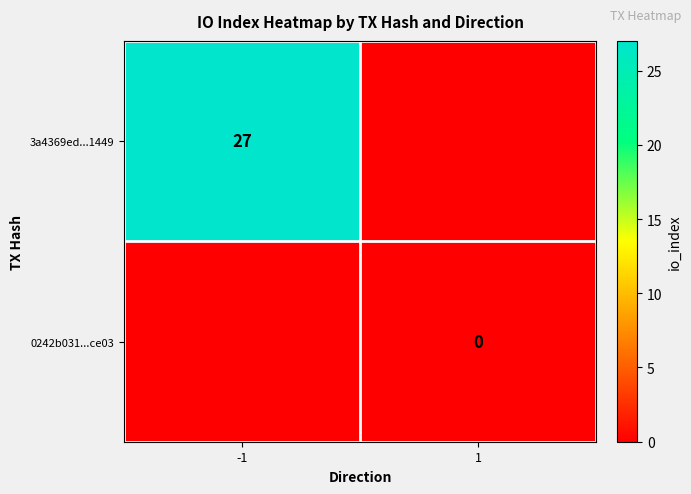

The 3a4369ed...1449 series shows 27 at -1. True or false?

True